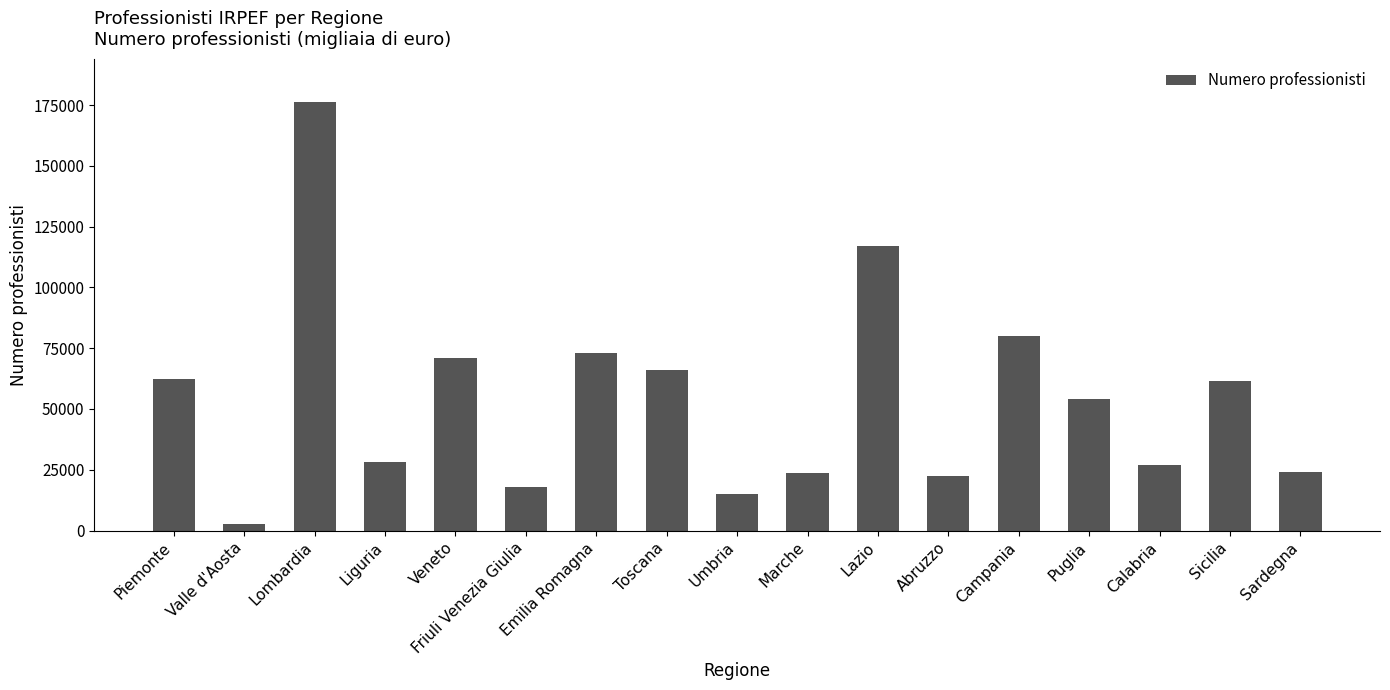

Where is the data nearest to the value 89549?

Campania